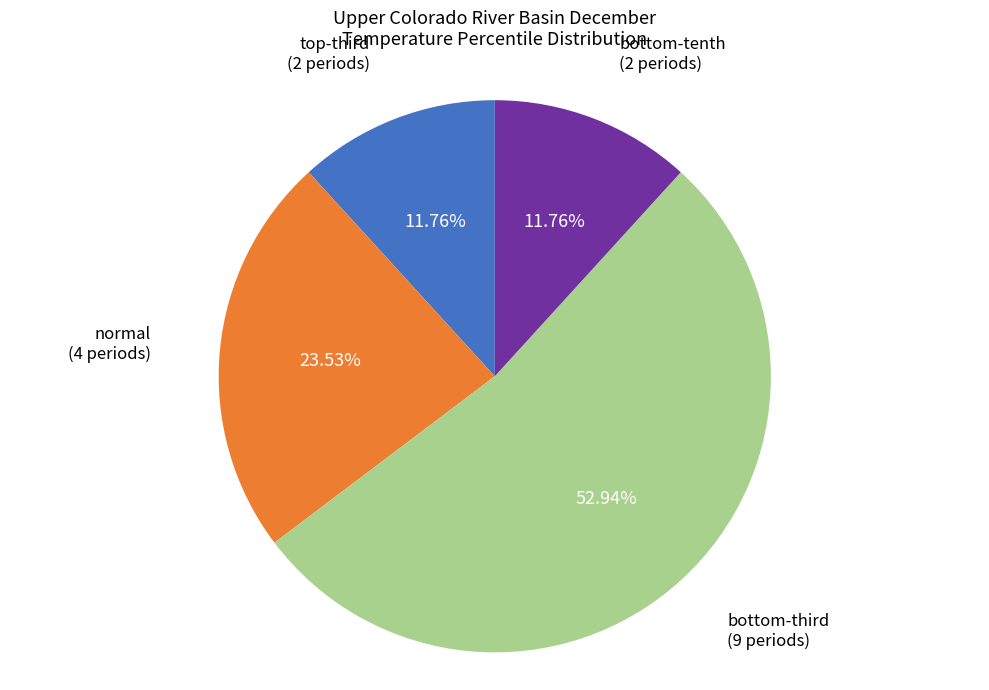

Count the number of slices in the pie.

4